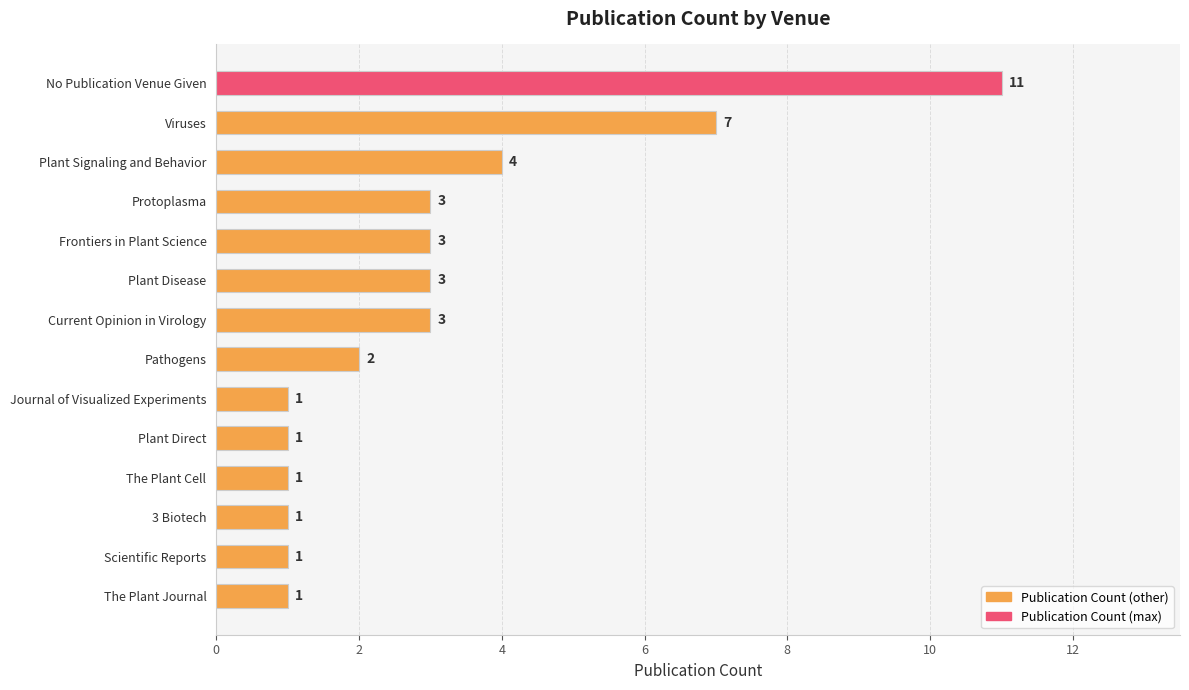

Are the bars grouped side by side (vs. stacked)?

No